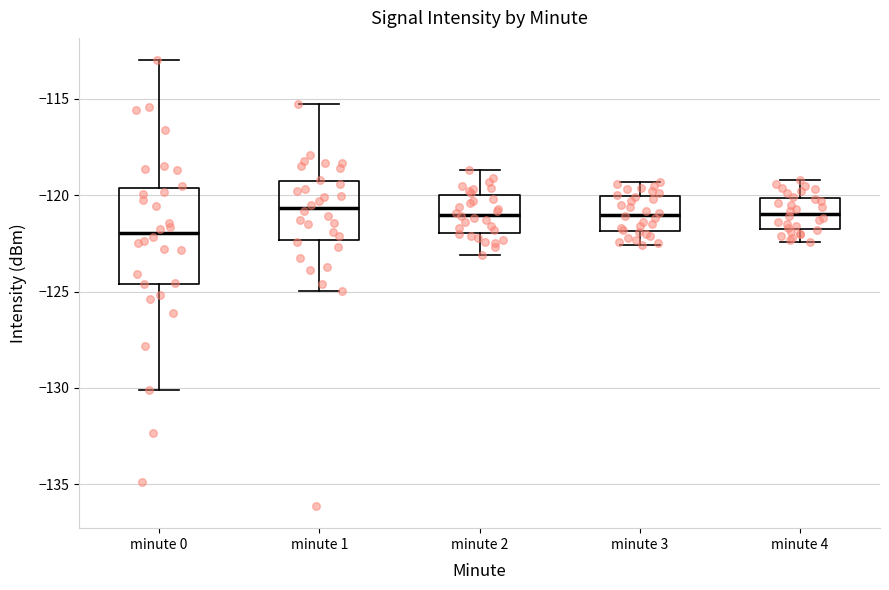

Reading left to right, read every box against the y-axis: the position of its median line, the range the box covers, and the ends of its whiskers. The values are not printed on the chart, so give them approximately, as read against the axis.

minute 0: median -122.0, box -124.5 to -119.5, whiskers -130.0 to -113.0
minute 1: median -120.5, box -122.5 to -119.0, whiskers -125.0 to -115.0
minute 2: median -121.0, box -122.0 to -120.0, whiskers -123.0 to -118.5
minute 3: median -121.0, box -122.0 to -120.0, whiskers -122.5 to -119.5
minute 4: median -121.0, box -122.0 to -120.0, whiskers -122.5 to -119.0